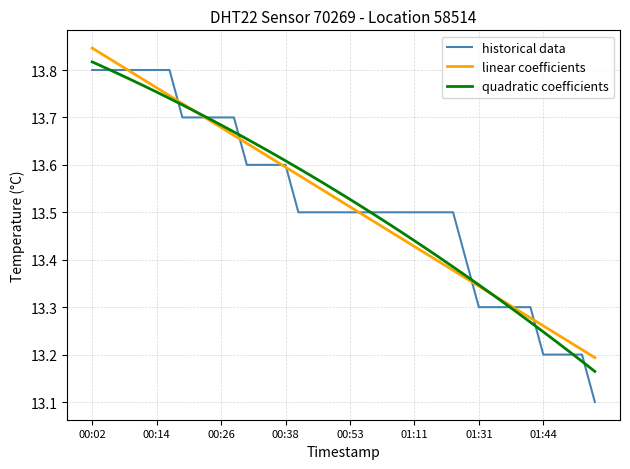

What is the smallest value displayed?

13.1